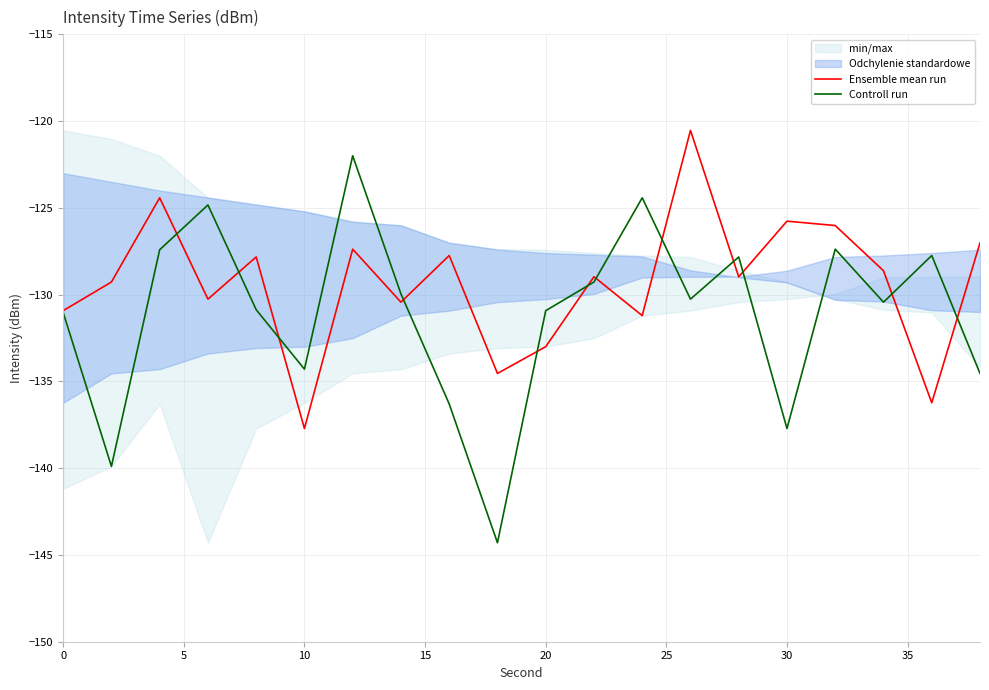

At which label does Ensemble mean run reach its minimum?

10